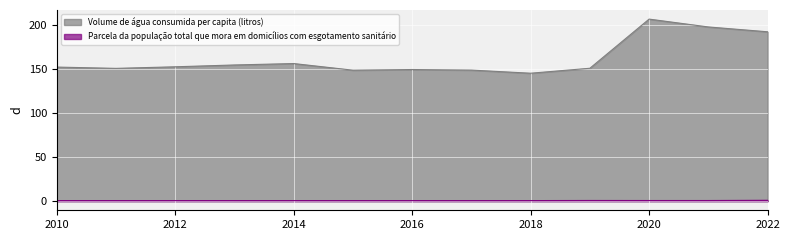

Which label corresponds to the largest value in the chart?

2020